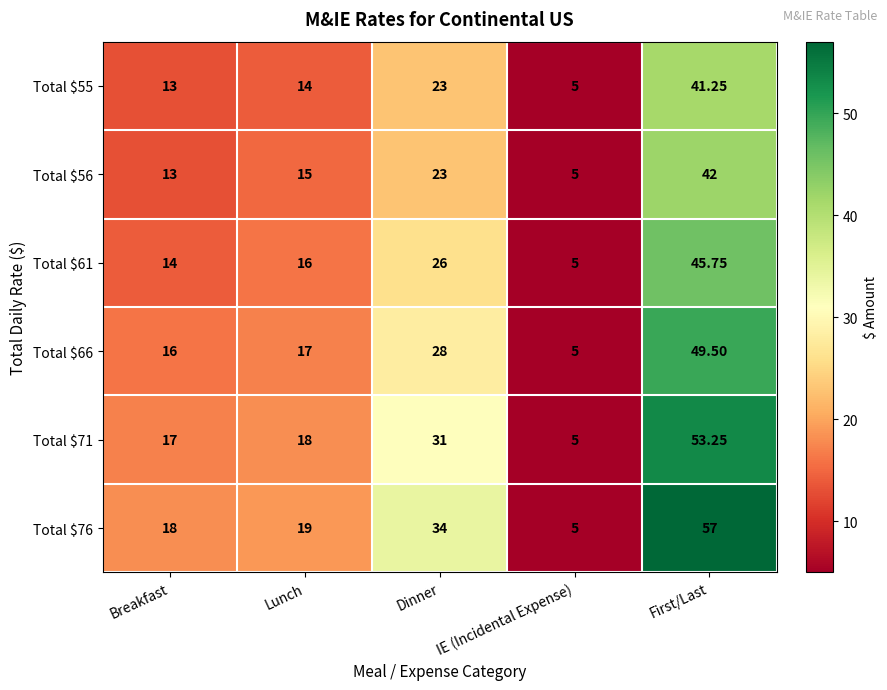

List the labels in order of Total $55 value, smallest first.

IE (Incidental Expense), Breakfast, Lunch, Dinner, First/Last